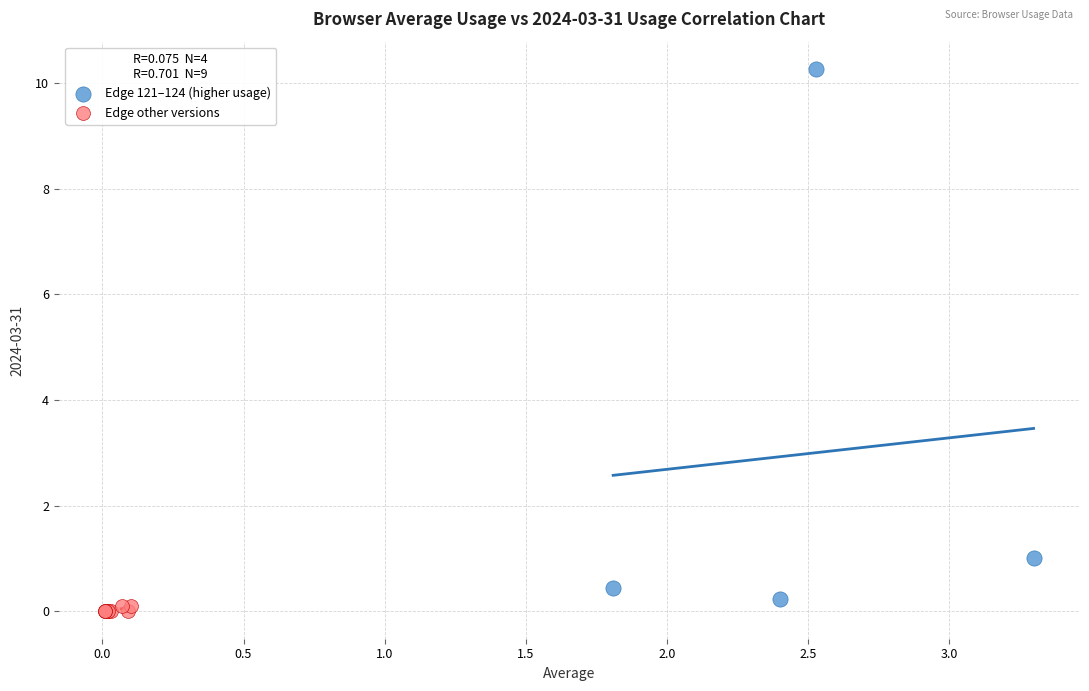

Which series has the widest spread of Y values?

Edge 121–124 (higher usage)